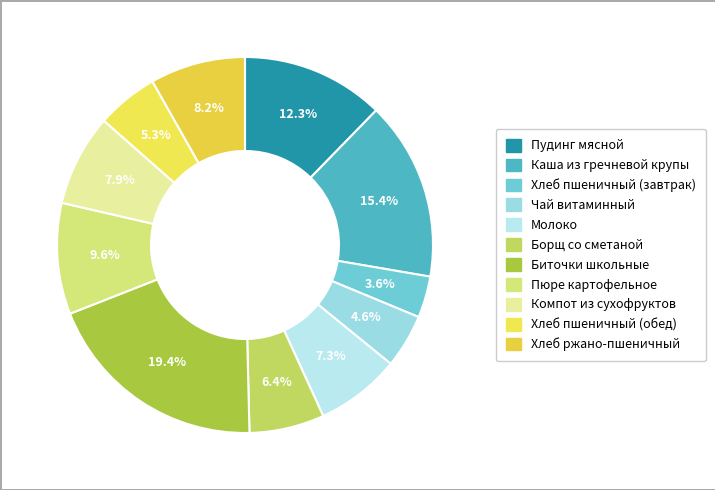

What is the ratio of the value at Биточки школьные to the value at Чай витаминный?

4.2